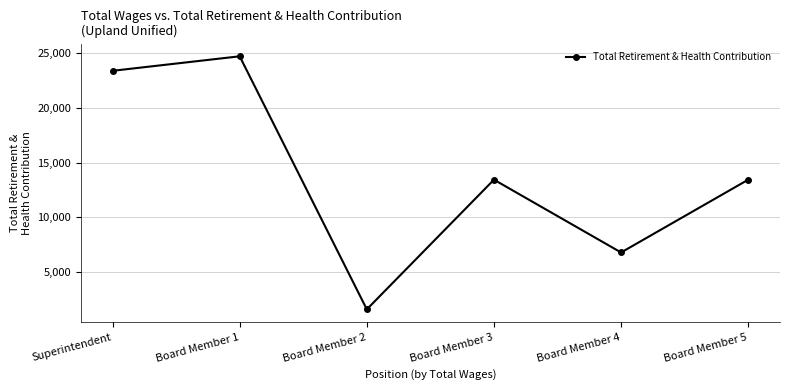

At which label does the data first exceed 13447?

Superintendent